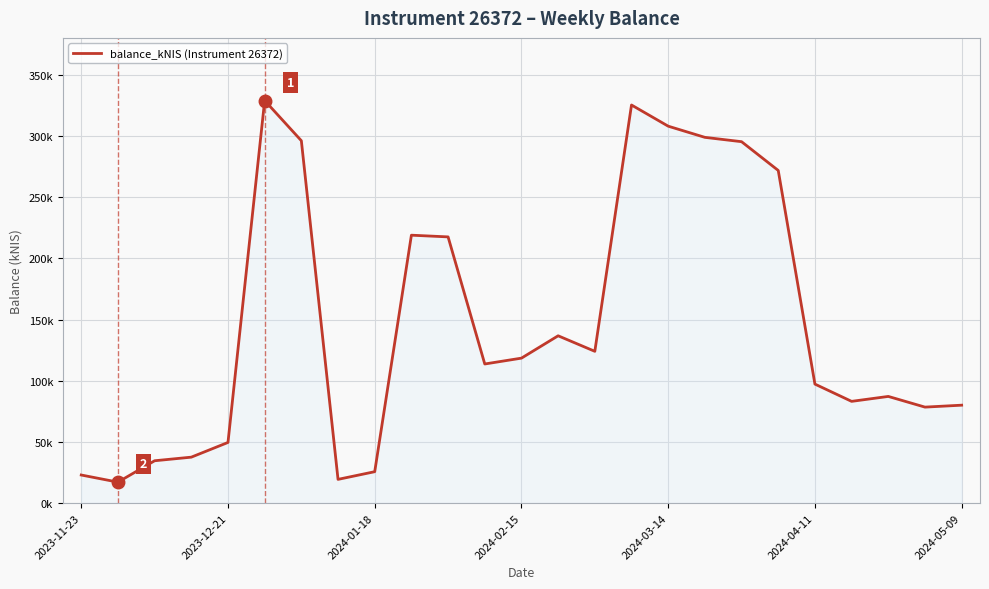

What is the maximum value shown in the chart?

328.8